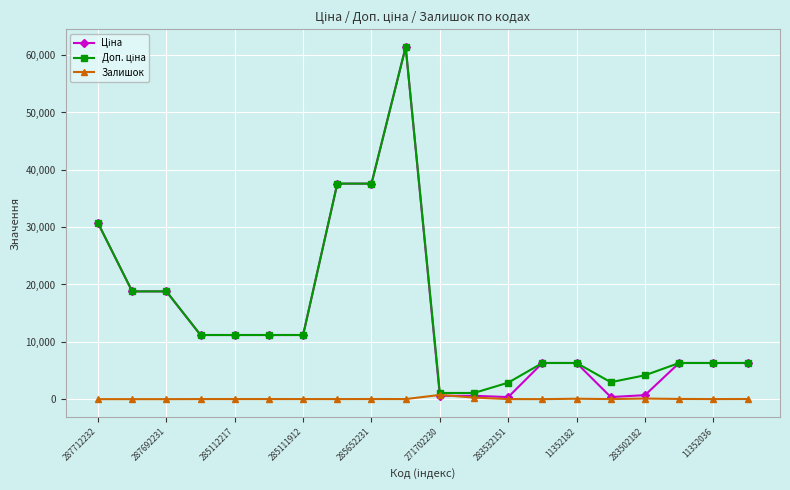

What is the maximum value shown in the chart?

61434.3